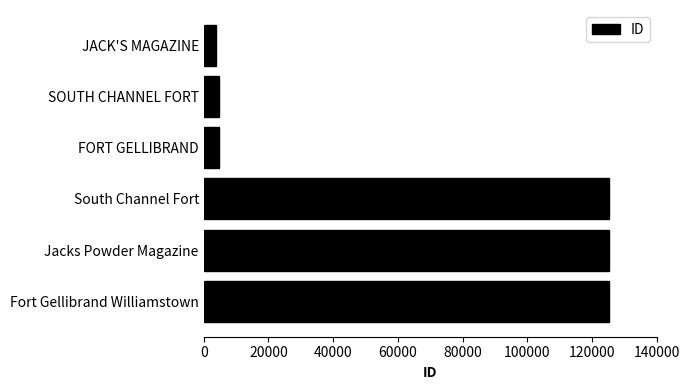

What is the ratio of the value at Jacks Powder Magazine to the value at SOUTH CHANNEL FORT?

25.8